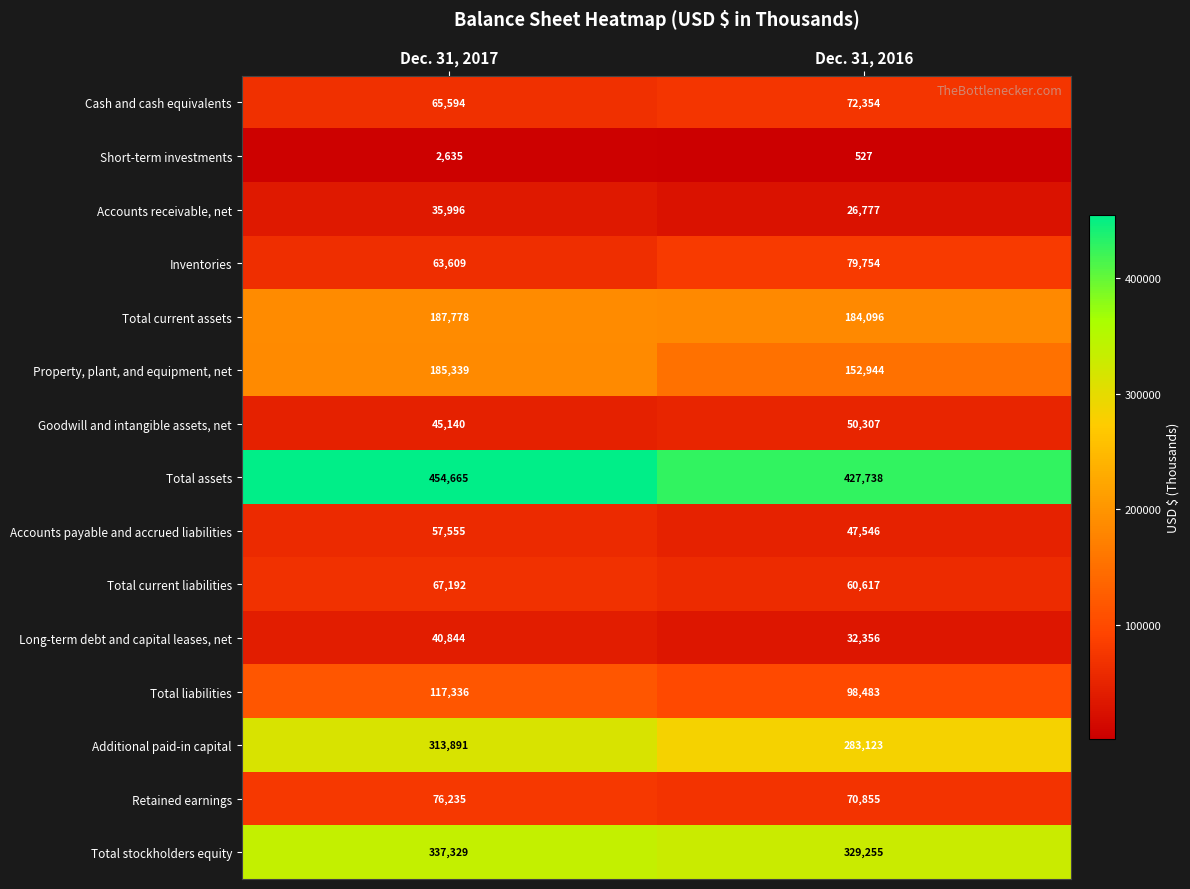

What is the sum of all Long-term debt and capital leases, net values?

73200